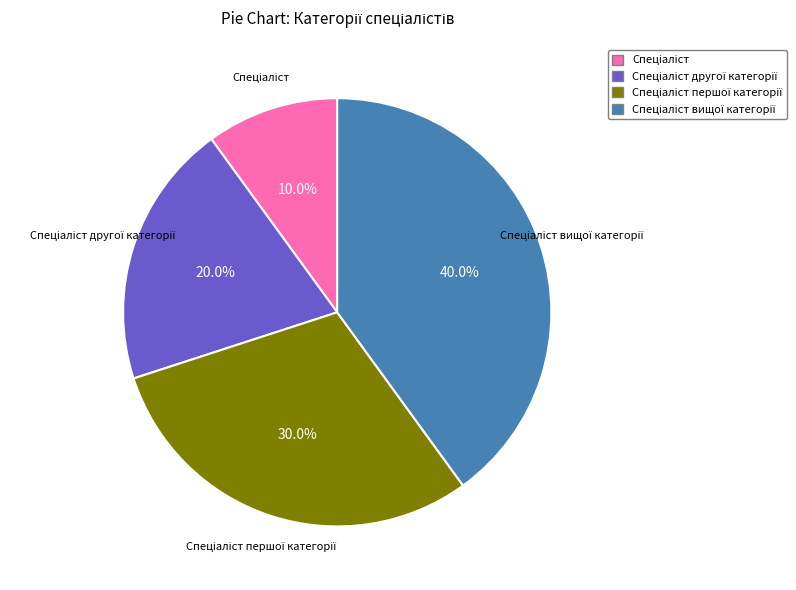

Is there a majority slice in this chart?

No